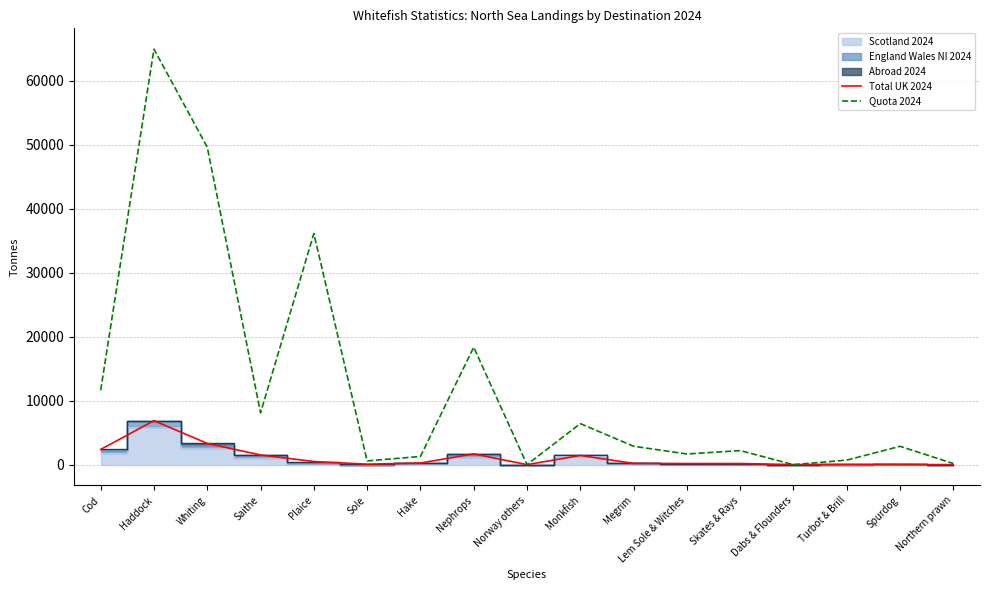

What value does the Total UK 2024 series have at Sole?

70.7